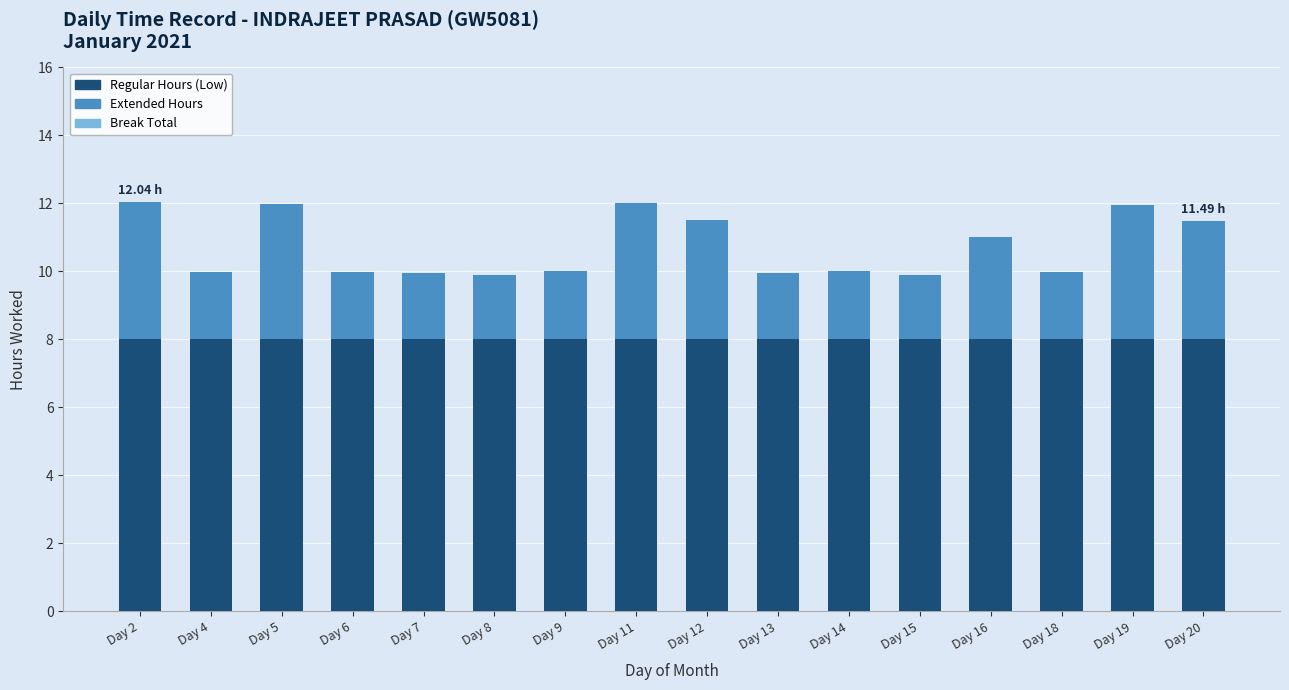

What is the sum of the Regular Hours (Low) values at Day 6 and Day 7?

16.0